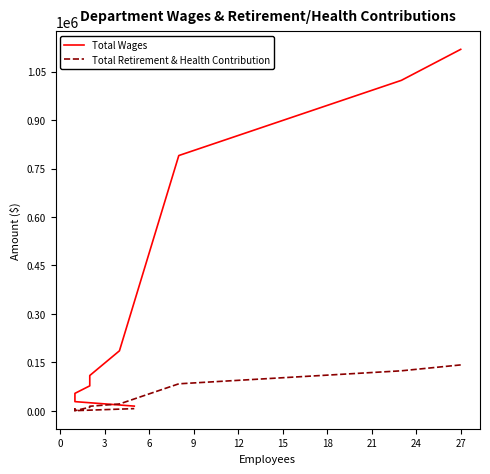

Is it true that Total Wages equals 37761 at 24?

False